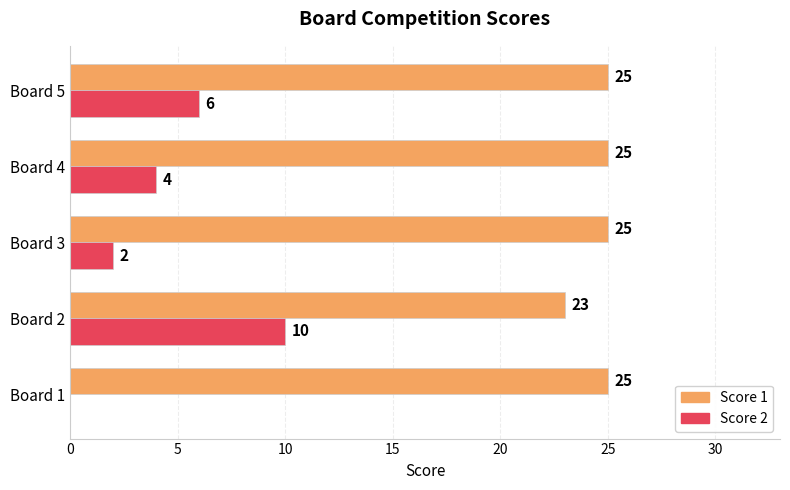

Is it true that Score 2 equals 4 at Board 4?

True